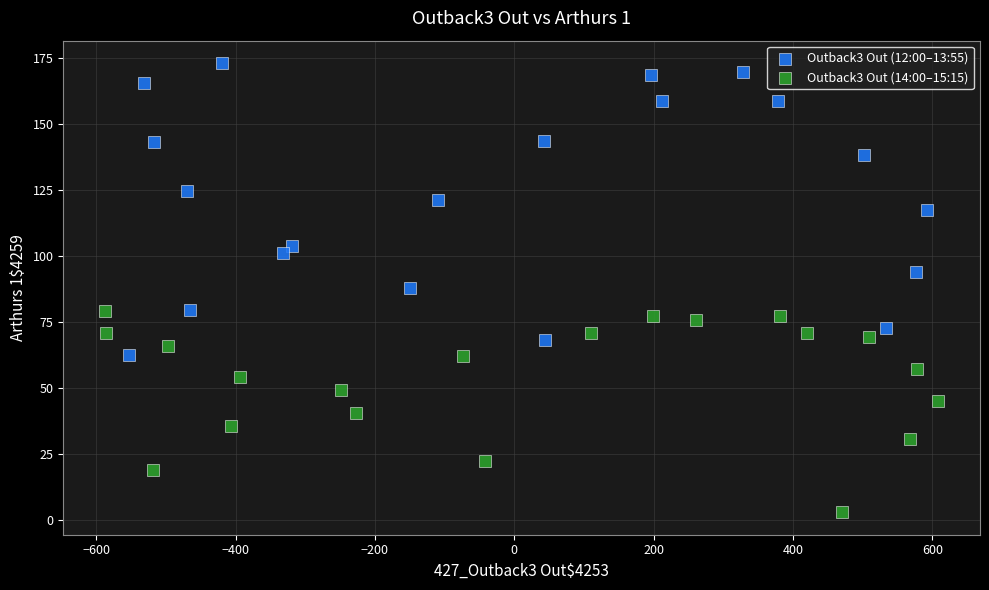

Which series reaches the minimum Y coordinate?

Outback3 Out (14:00–15:15)